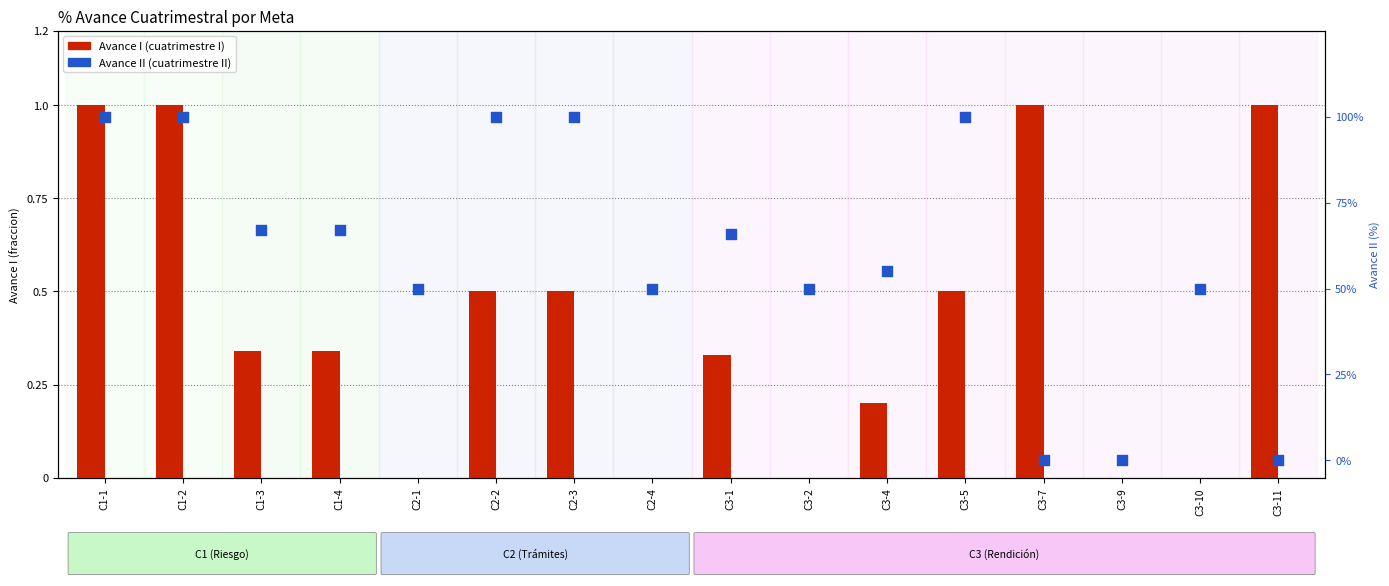

What is the total value across all series at C1-3?

1.0